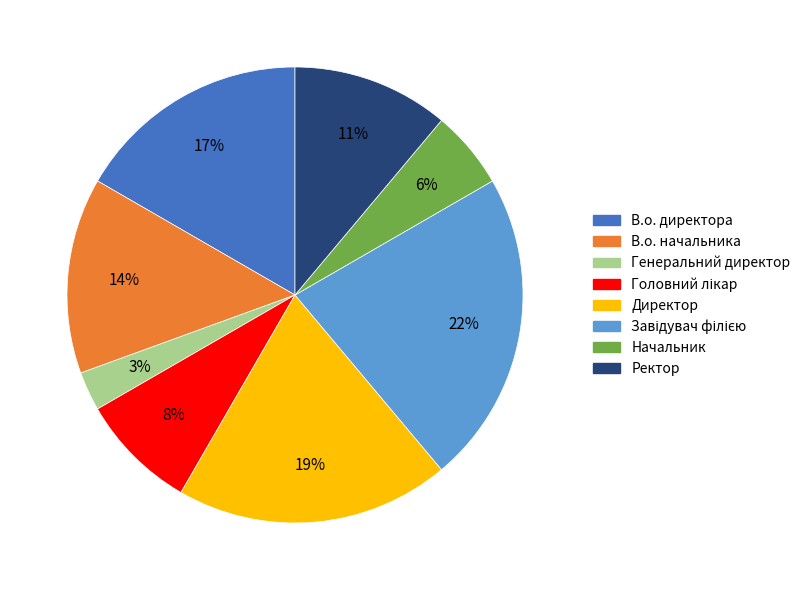

Which category has the smallest portion of the pie?

Генеральний директор